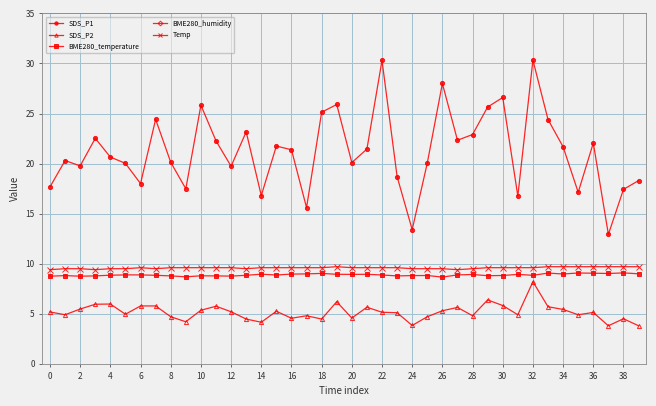

Where is the first local minimum for SDS_P1?

2